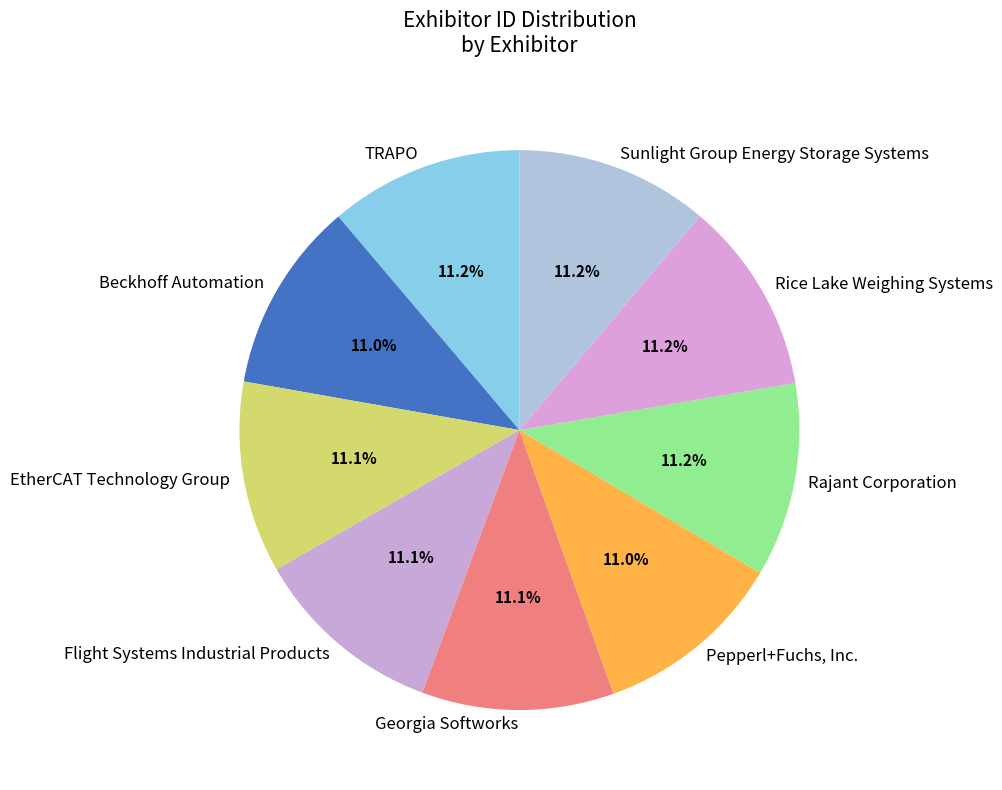

Count the number of slices in the pie.

9